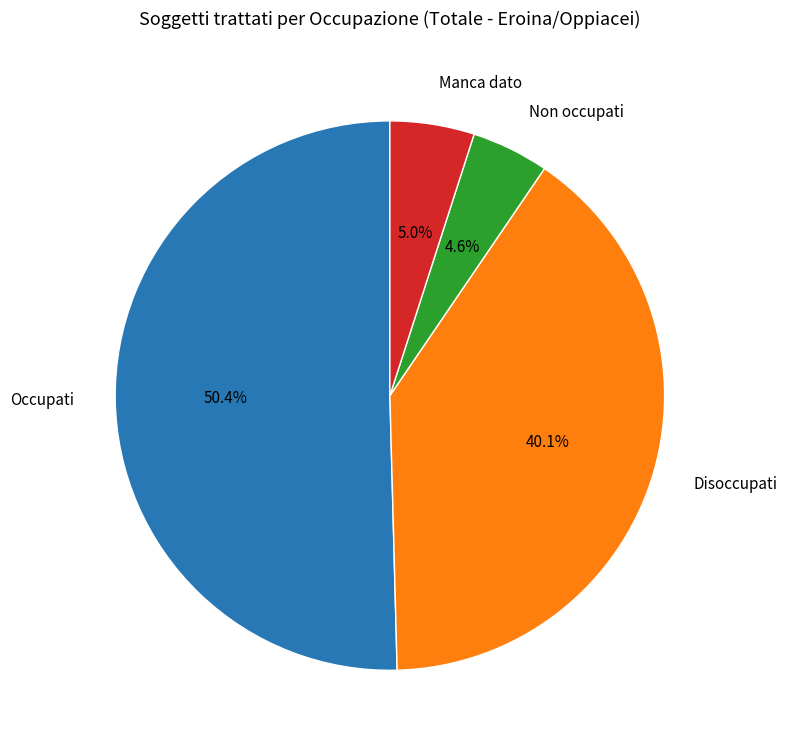

True or false: Occupati accounts for 50% of the total.

True